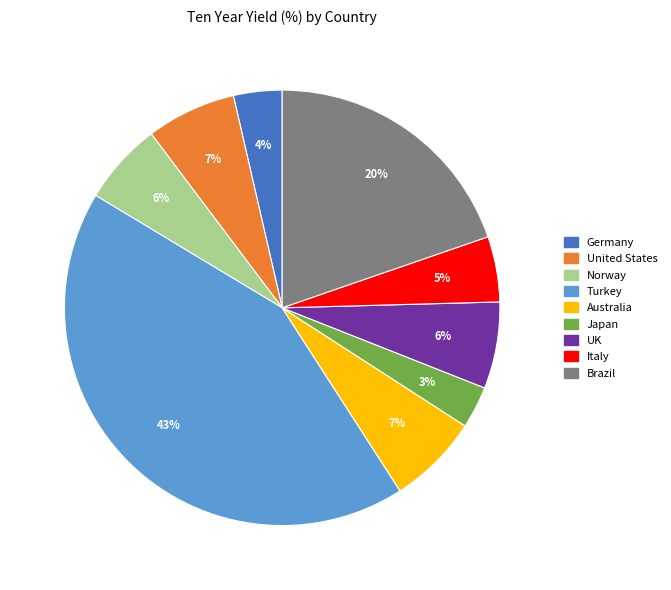

Which slice is the largest?

Turkey